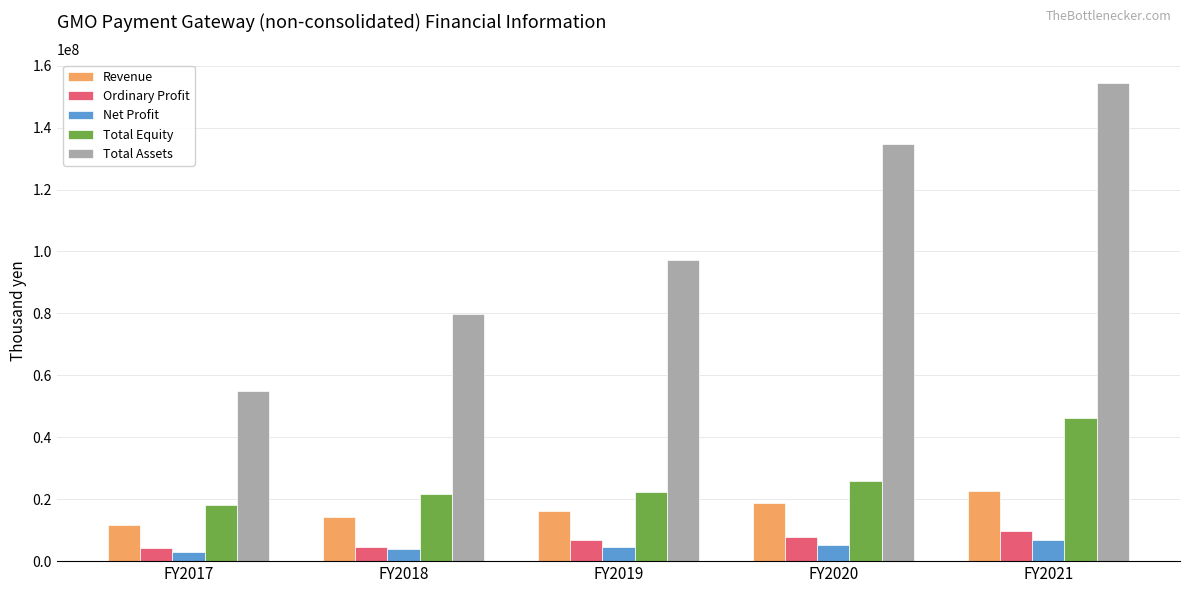

What is the lowest value of the Ordinary Profit series?

4087531